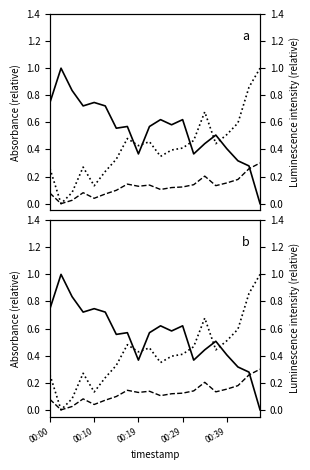

What is the highest value of the humidity (dashed) series?

0.3